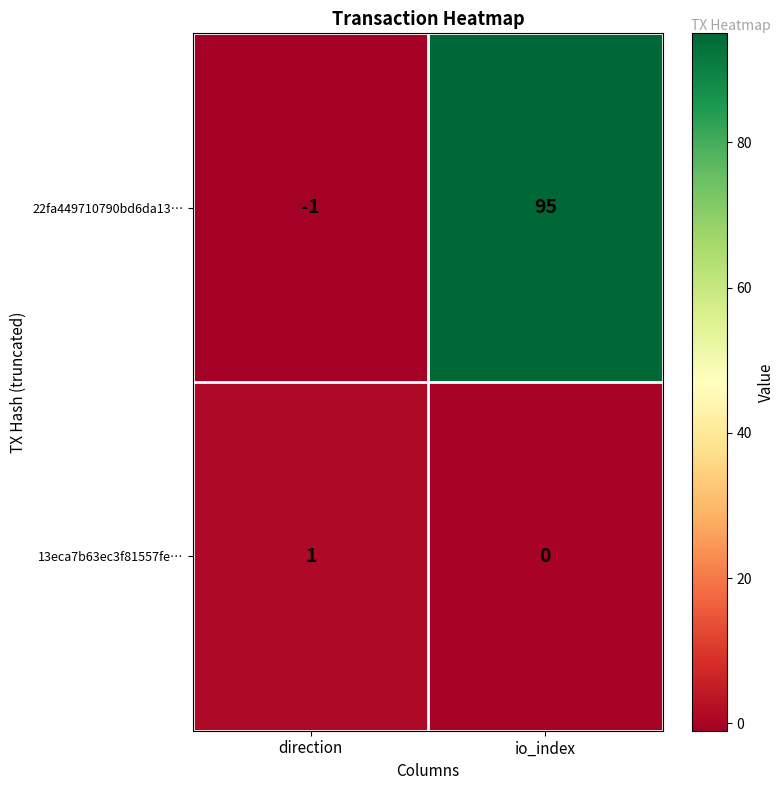

At which category is the sum across all series the highest?

io_index